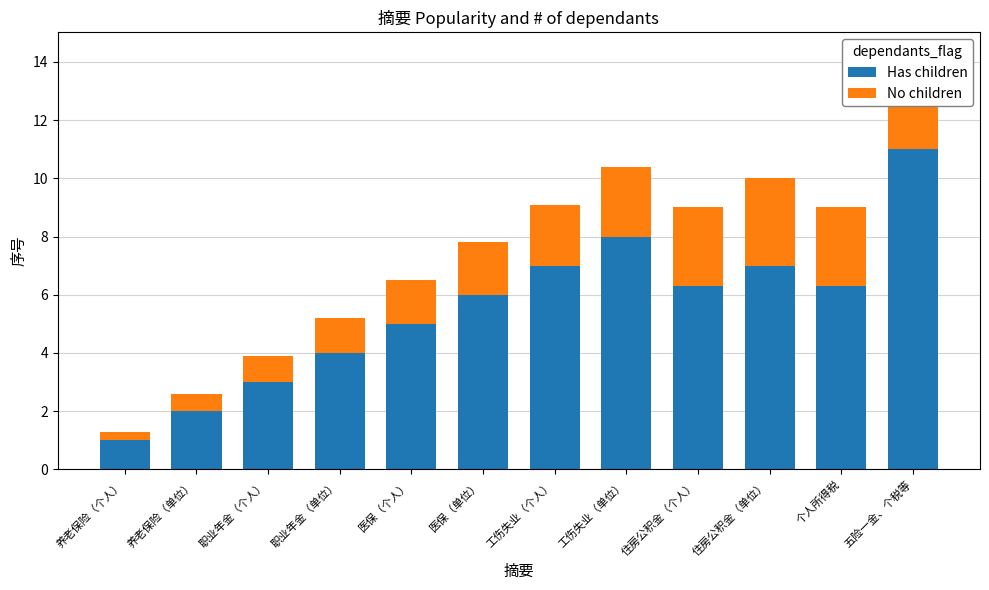

What is the value of the No children bar at the 1st from the left?

0.3